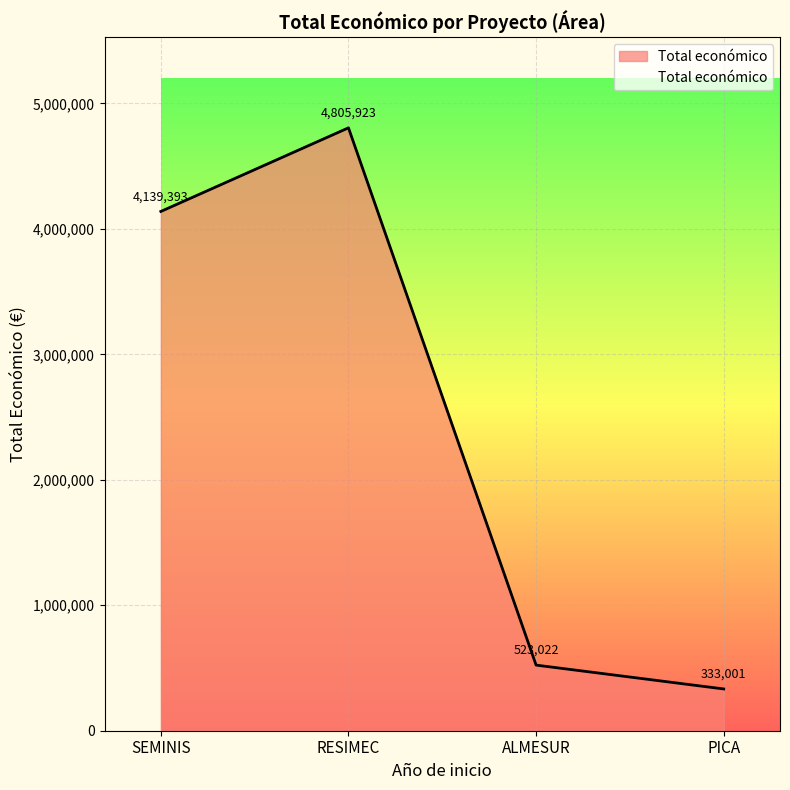

Which category has the highest value across all series?

RESIMEC